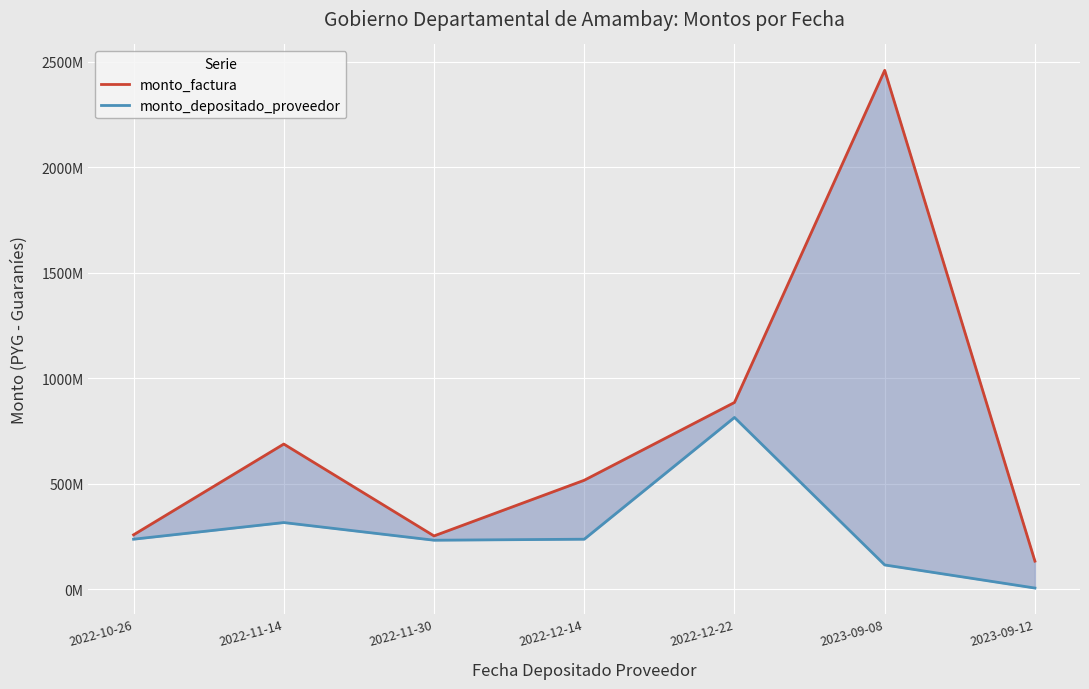

What are all the series names shown in the legend?

monto_factura, monto_depositado_proveedor